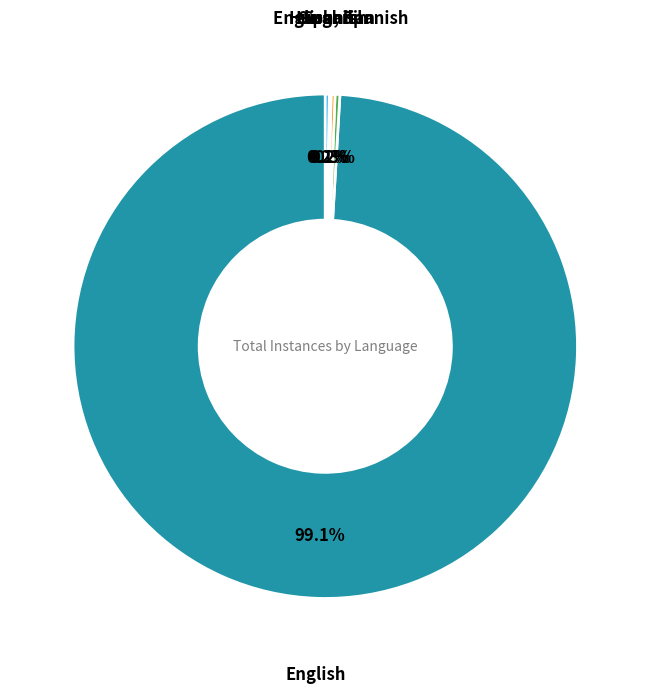

Is there a majority slice in this chart?

Yes